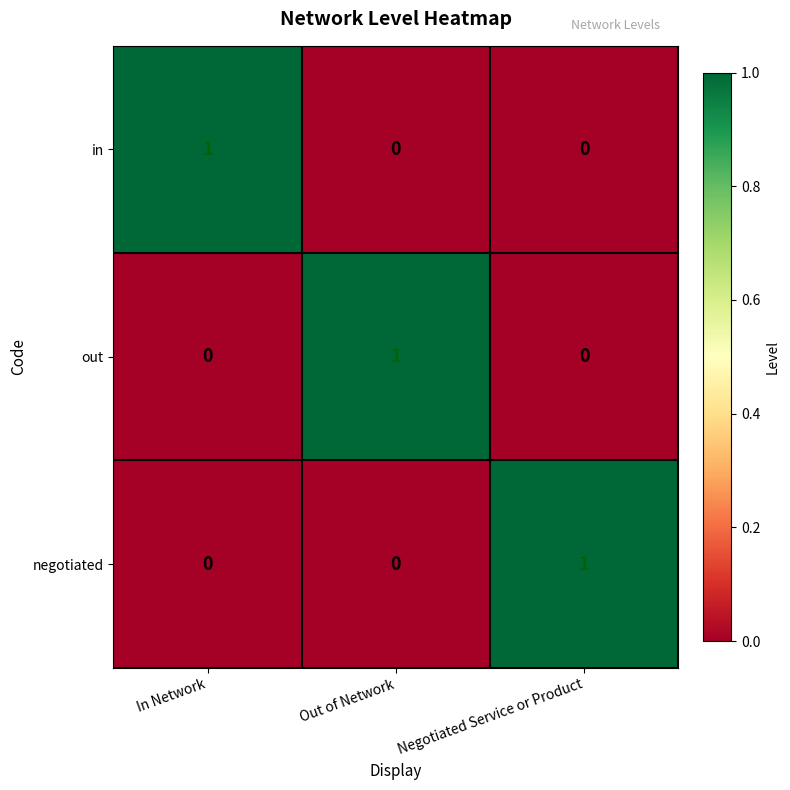

How many in values are between 0 and 1?

3